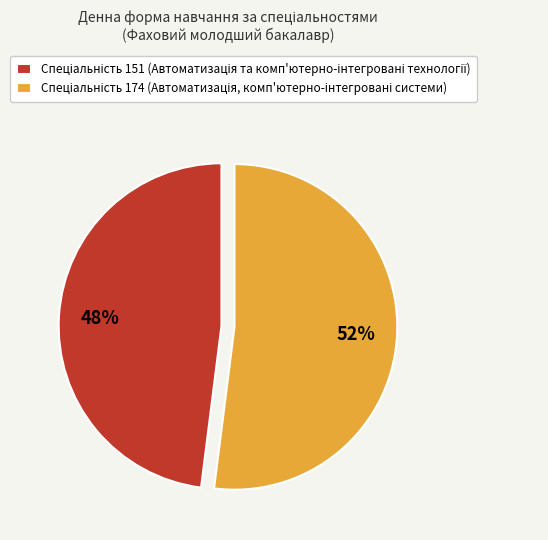

Is there any slice that represents more than half of the pie?

Yes